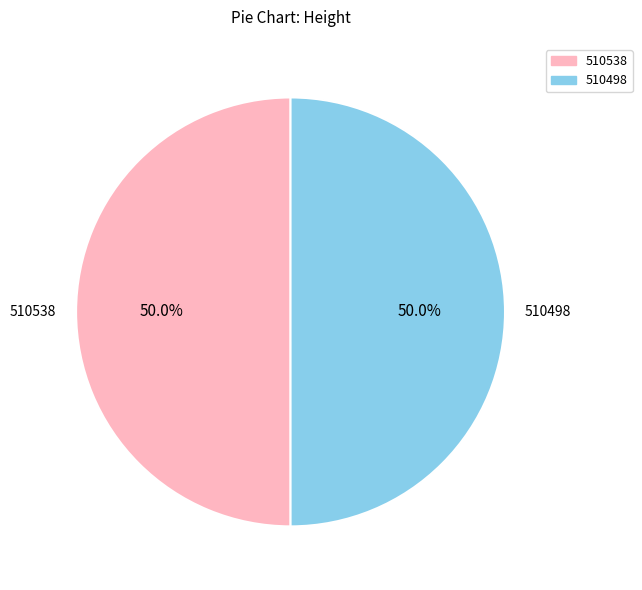

The 510498 slice represents 50% of the pie. True or false?

True